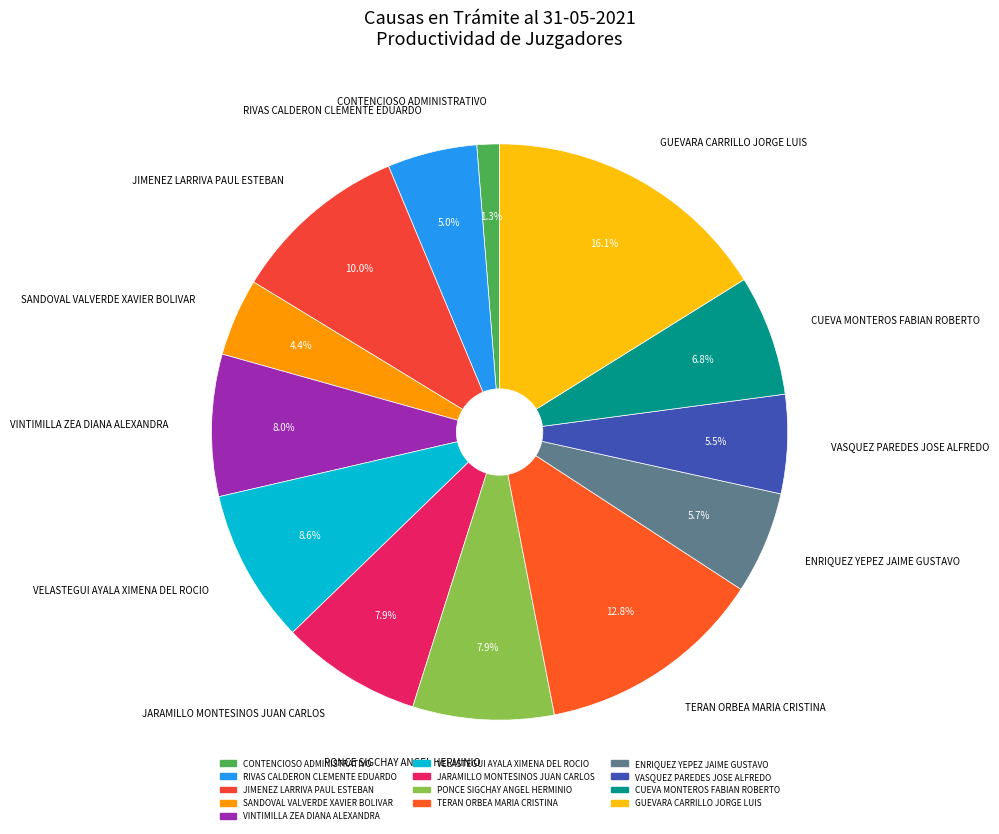

What percentage is NOT represented by GUEVARA CARRILLO JORGE LUIS?

83.9%